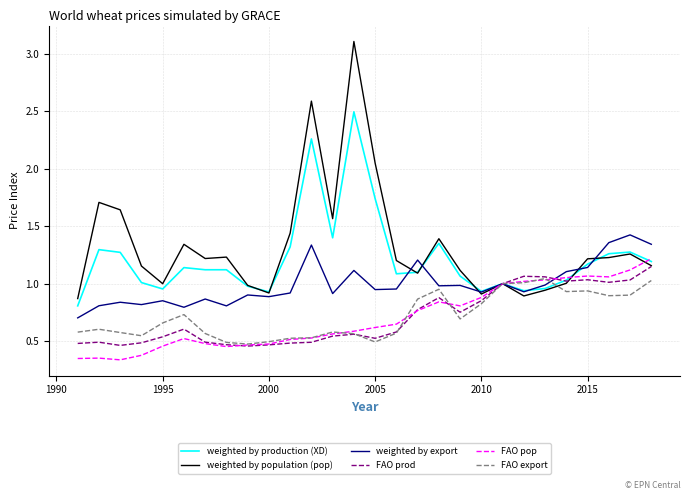

Which series has the largest range (max minus min)?

weighted by population (pop)